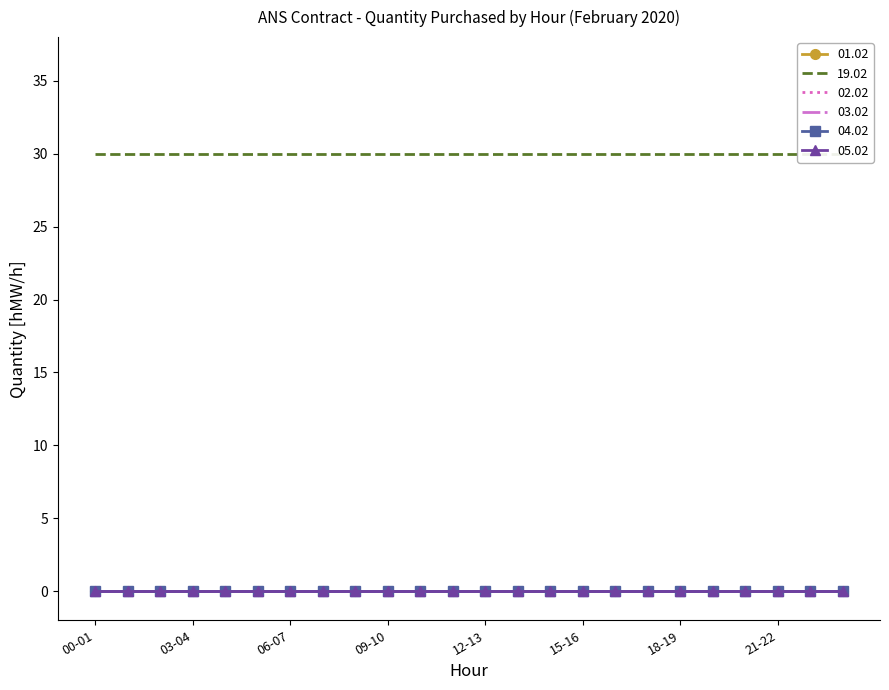

What are all the series names shown in the legend?

01.02, 19.02, 02.02, 03.02, 04.02, 05.02